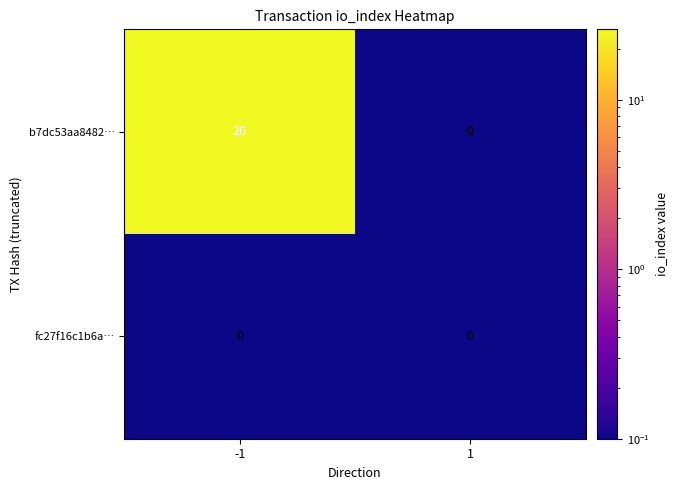

The value of b7dc53aa8482… at -1 is 42. True or false?

False